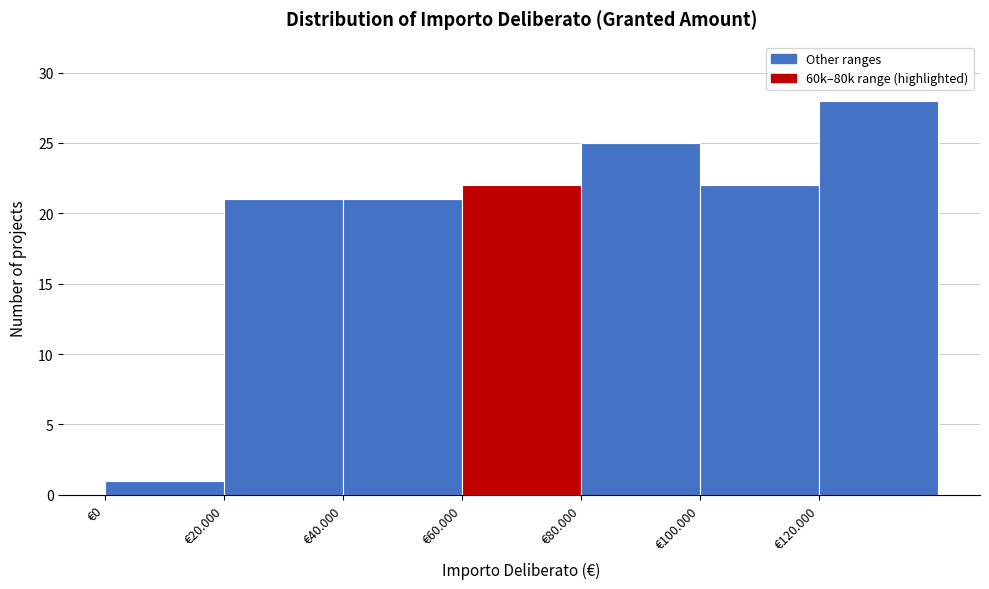

Reading left to right, transcribe all the data shown in this chart.

1	21	21	22	25	22	28